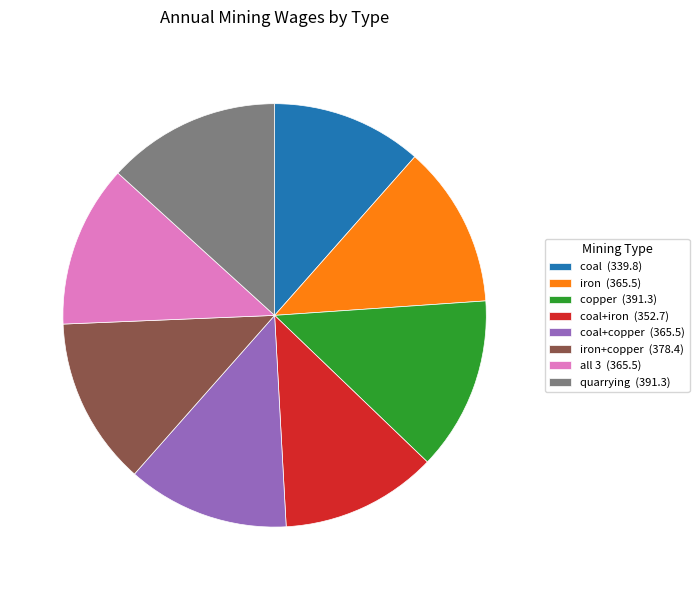

Does any single category account for the majority?

No